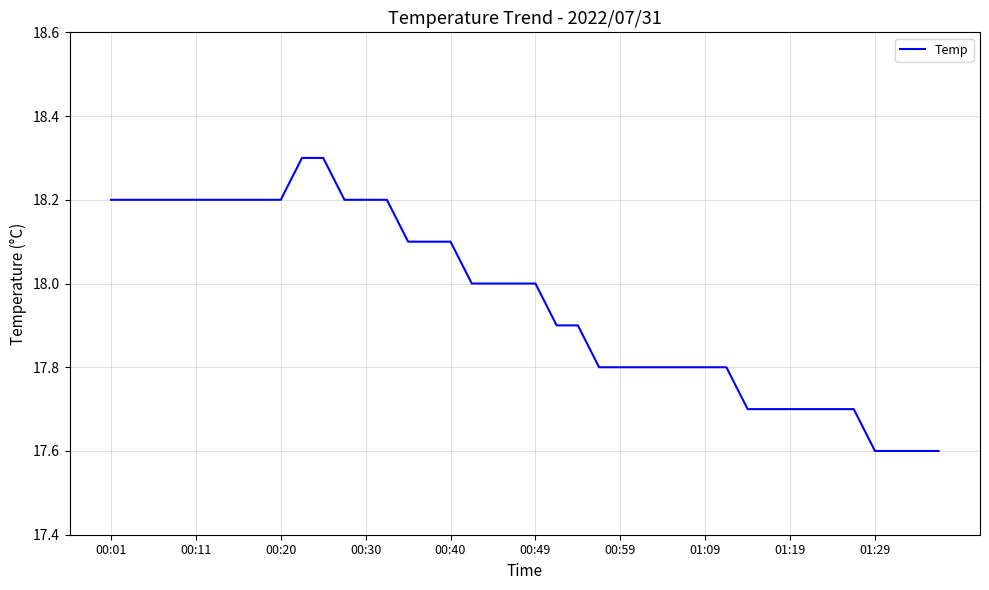

What is the difference between the maximum and minimum values?

0.7